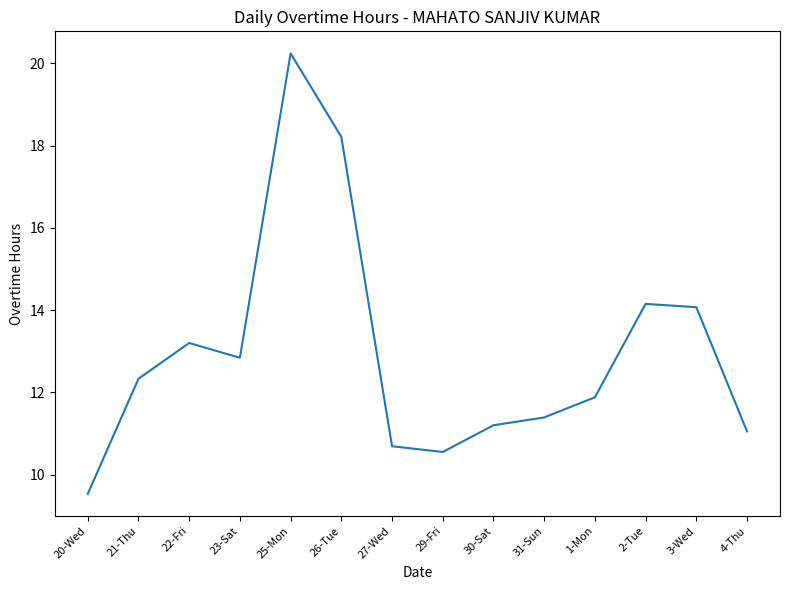

What is the minimum value shown in the chart?

9.5